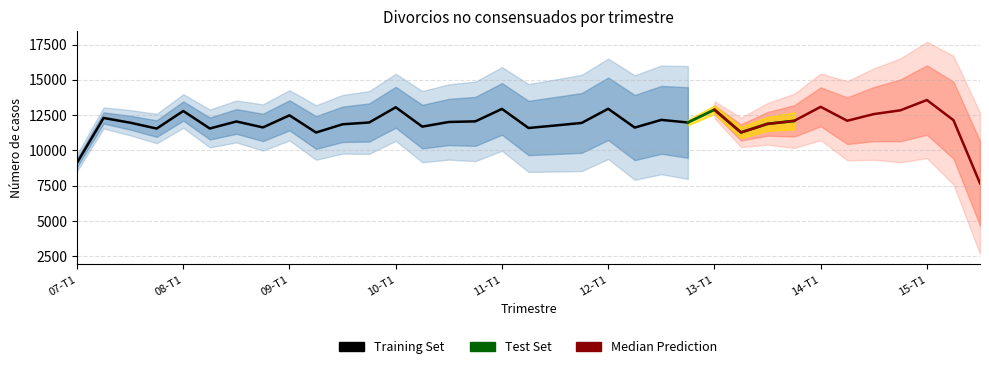

How many points are lower than both their immediate neighbors (excluding endpoints)?

12